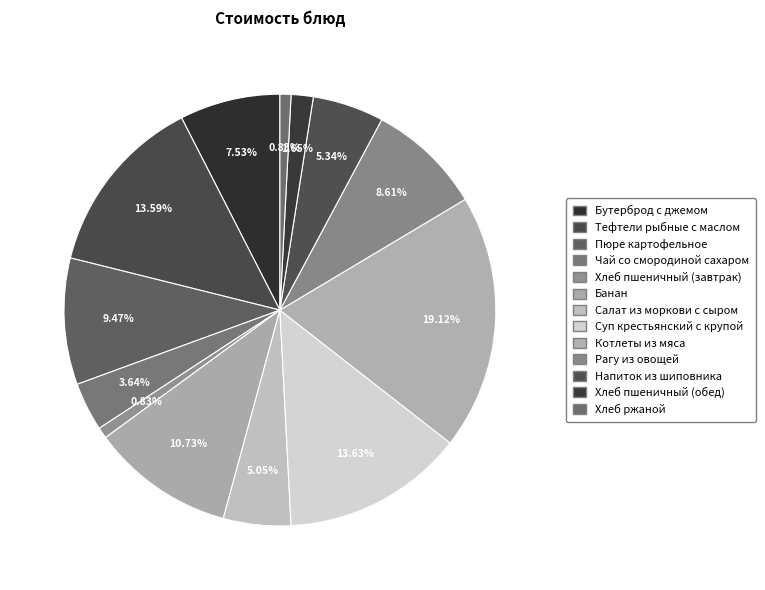

How many segments does this pie chart have?

13